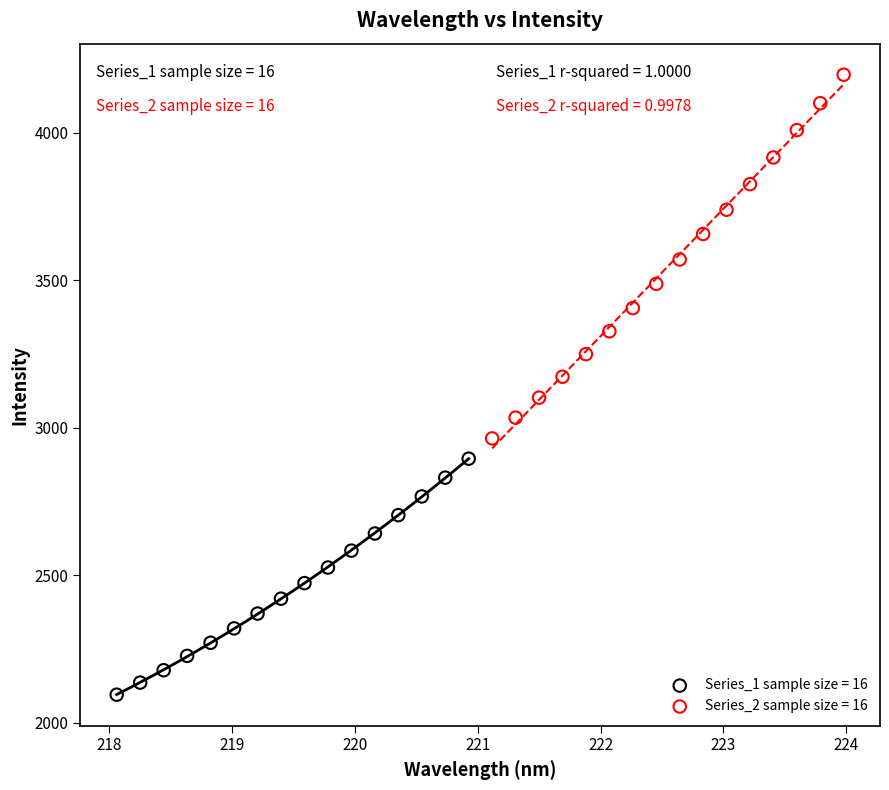

Which series has the largest Y range (max minus min)?

Series_2 sample size = 16